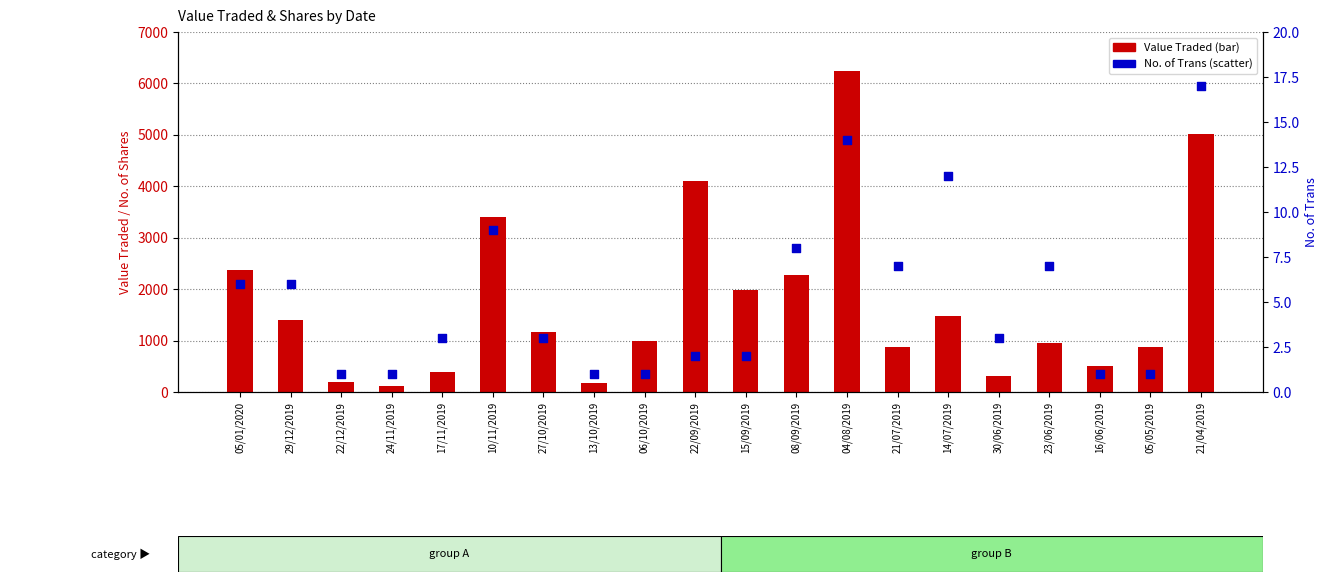

At which category is the sum across all series the highest?

04/08/2019